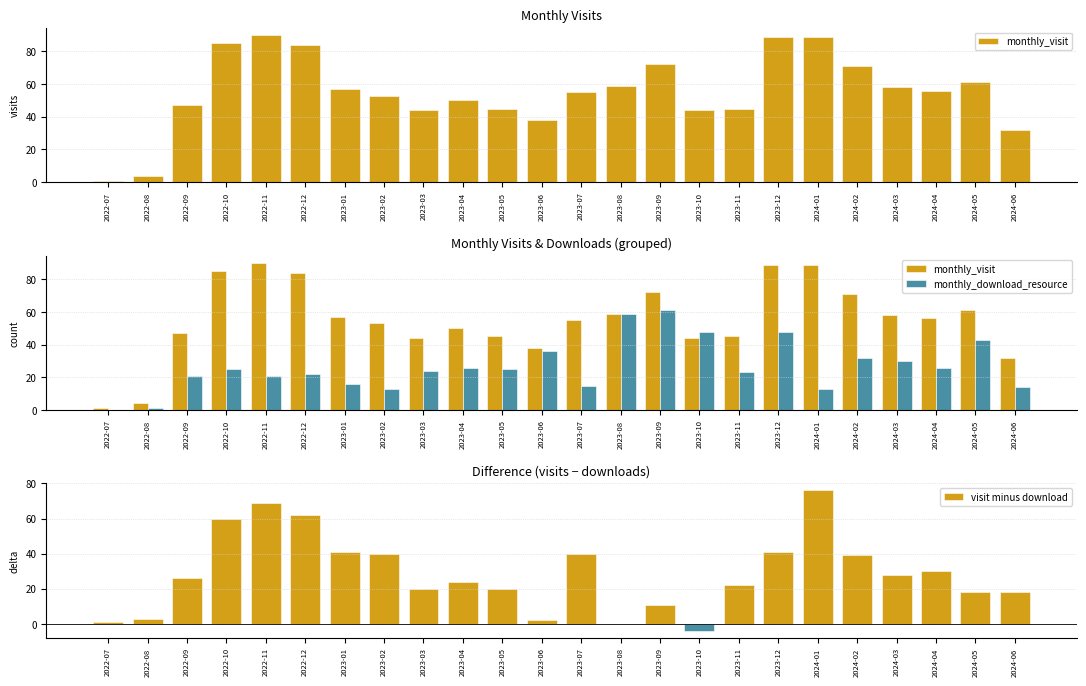

What is the spread (max minus min) of values at 2023-04?

26